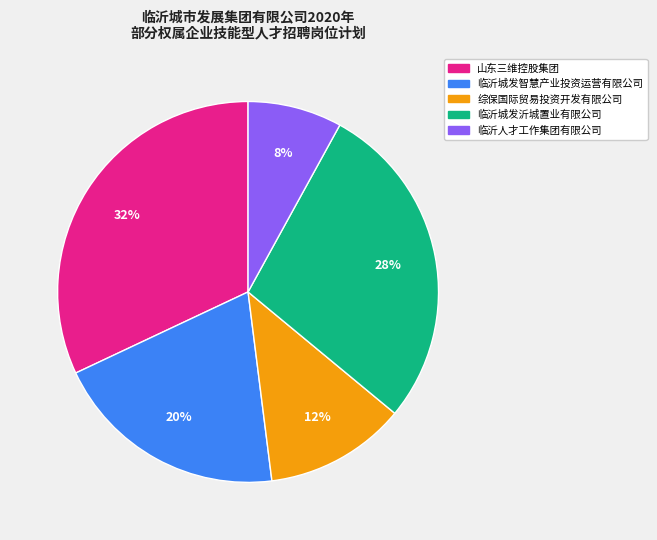

To the nearest percent, what is the average slice percentage?

20%